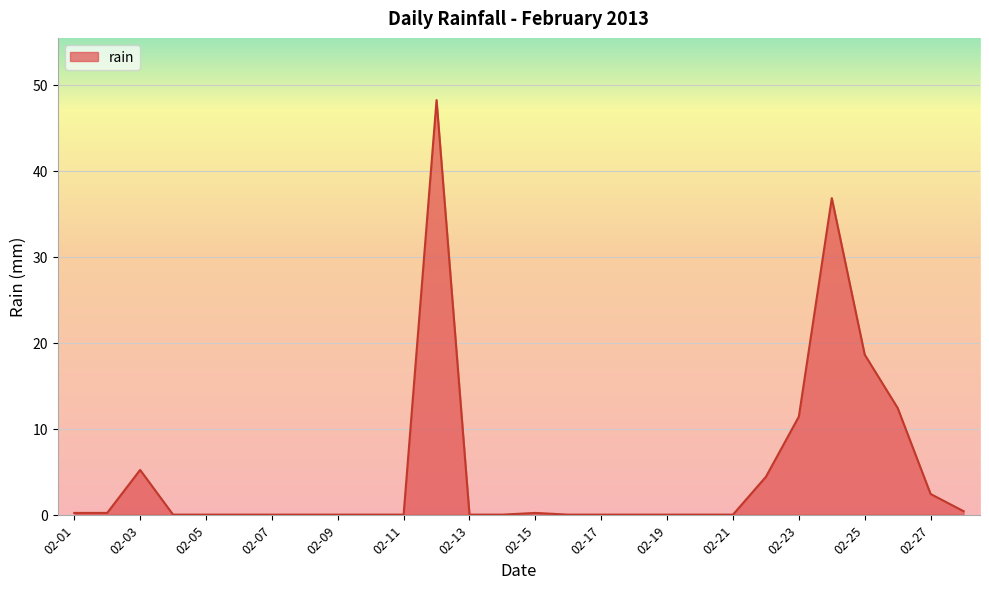

What is the difference between the maximum and minimum values?

48.2